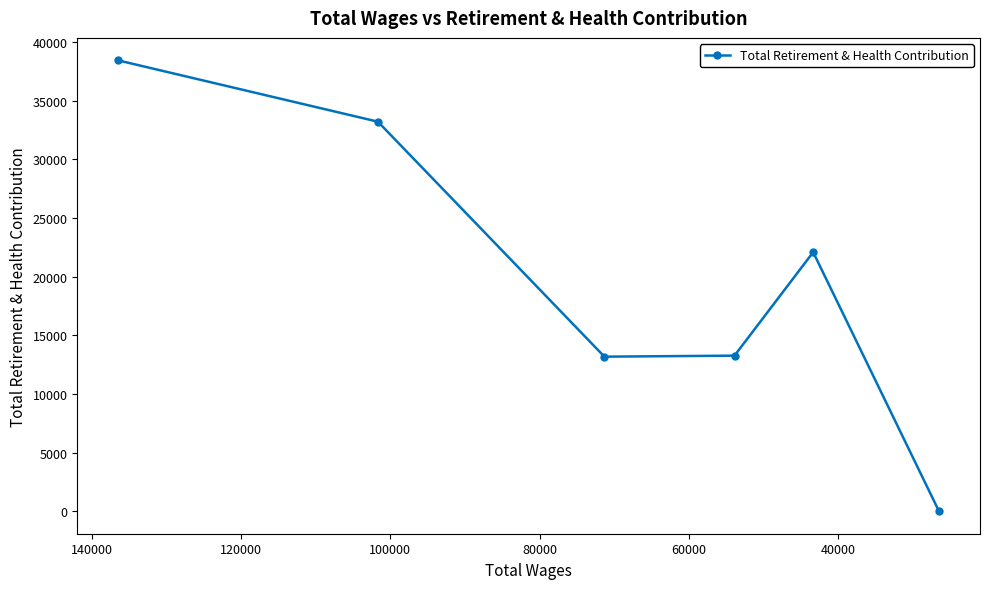

How many interior local valleys (lower than both neighbors) does the data have?

1